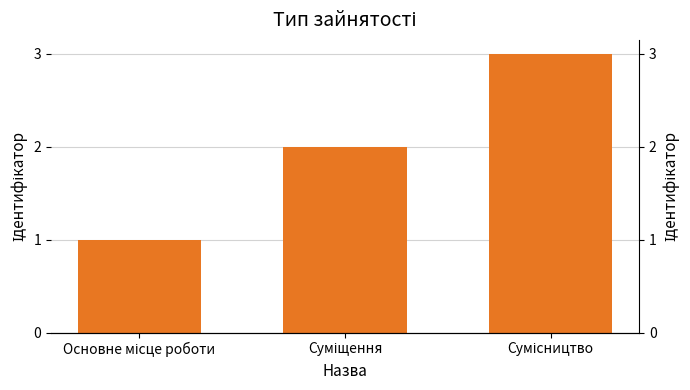

True or false: the data shows 2 at Сумісництво.

False